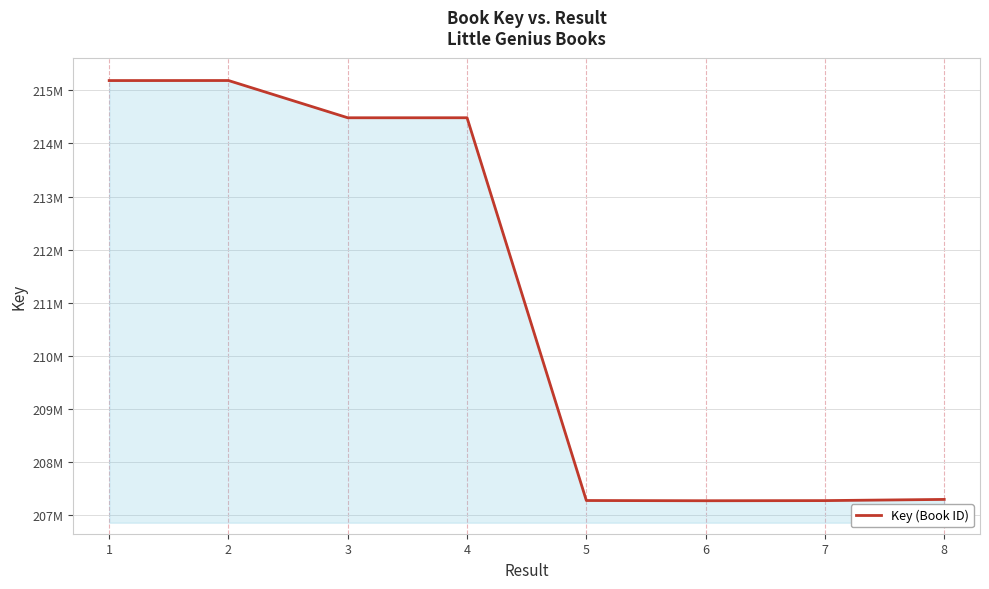

Which has a higher value, 4 or 8?

4